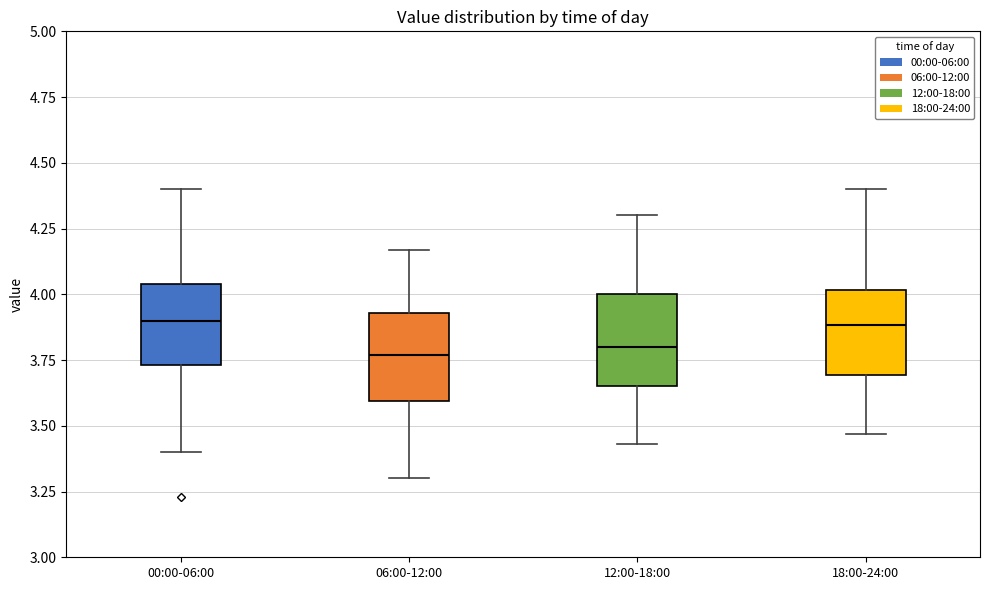

Reading left to right, transcribe this box plot: for each box, give where its median line is, the range the box spans, and where its two whiskers end, as read against the y-axis. The values are not printed on the chart, so give them approximately, as read against the axis.

00:00-06:00: median 3.90, box 3.75 to 4.05, whiskers 3.40 to 4.40
06:00-12:00: median 3.75, box 3.60 to 3.95, whiskers 3.30 to 4.15
12:00-18:00: median 3.80, box 3.65 to 4.00, whiskers 3.45 to 4.30
18:00-24:00: median 3.90, box 3.70 to 4.00, whiskers 3.45 to 4.40